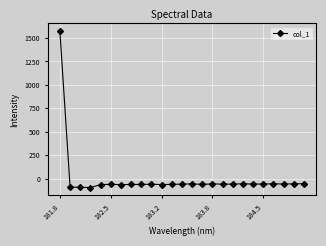

True or false: the data has more than 0 interior local peaks.

True